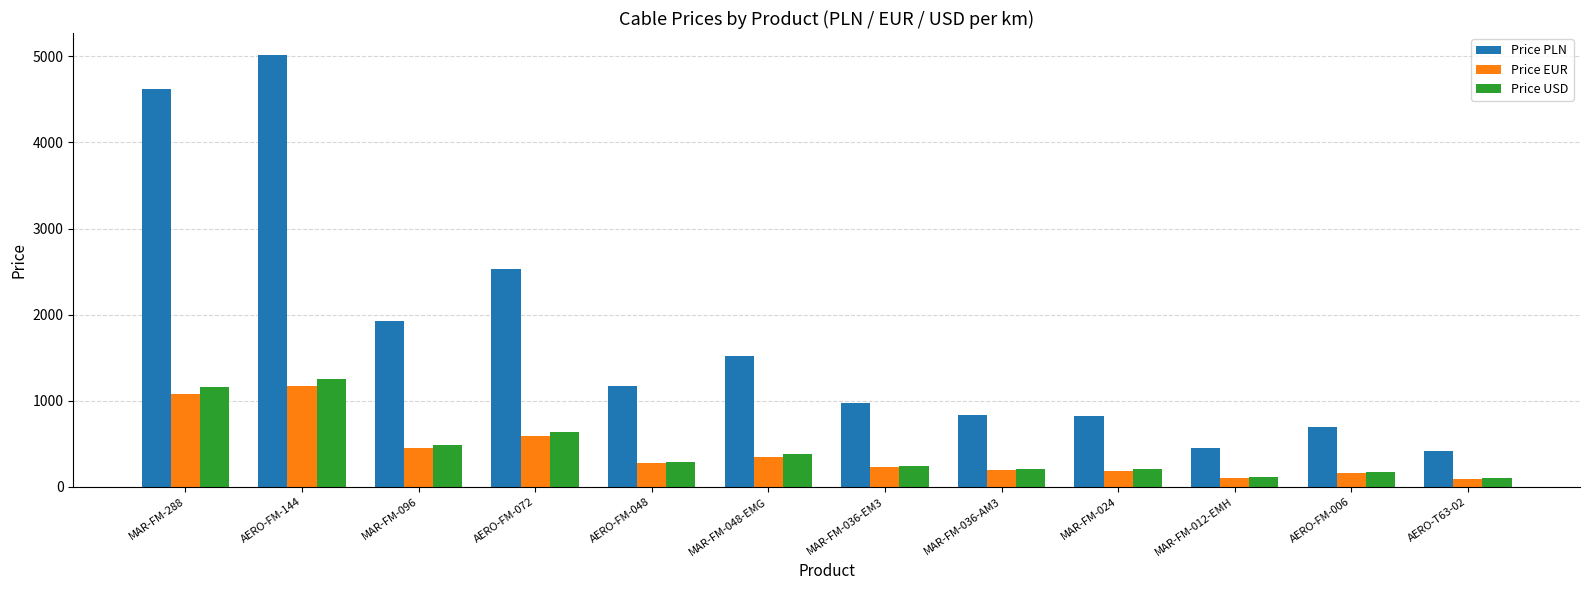

Between MAR-FM-288 and MAR-FM-012-EMH, which series saw the biggest shift?

Price PLN